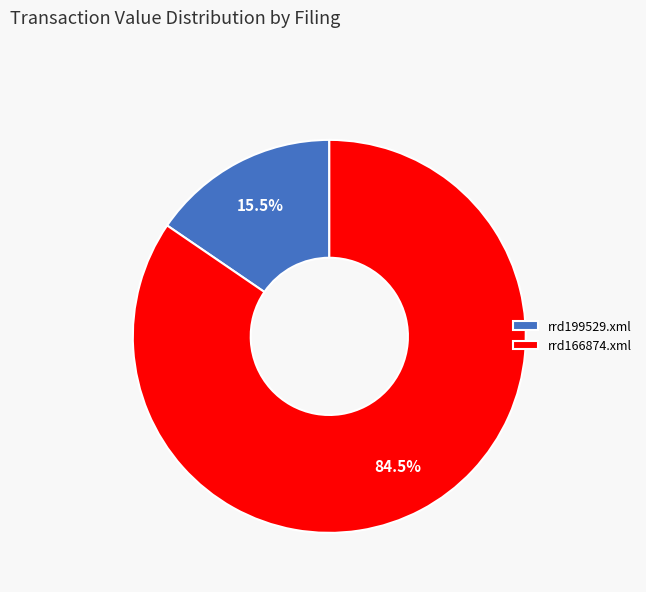

Which slice is the smallest?

rrd199529.xml